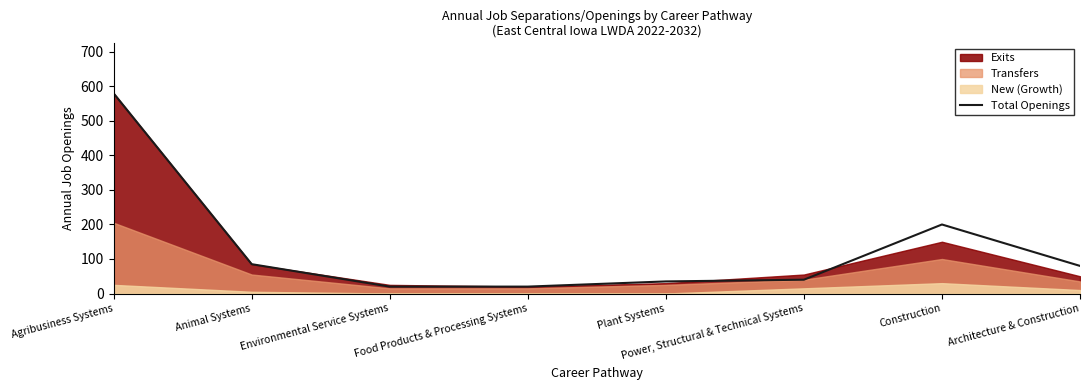

What is the difference between the maximum and minimum values?

560